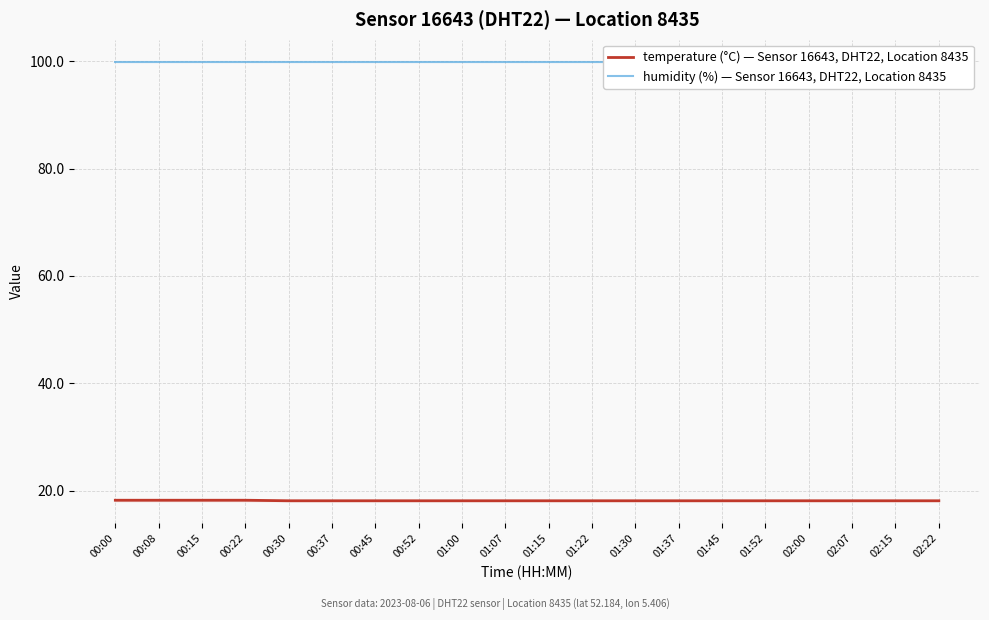

True or false: temperature and humidity cross at least once.

False